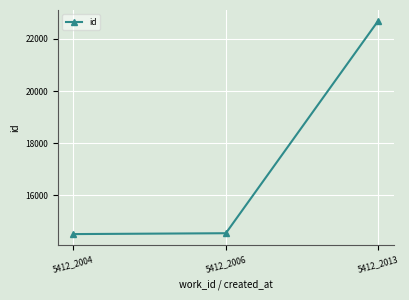

What is the smallest value displayed?

14513